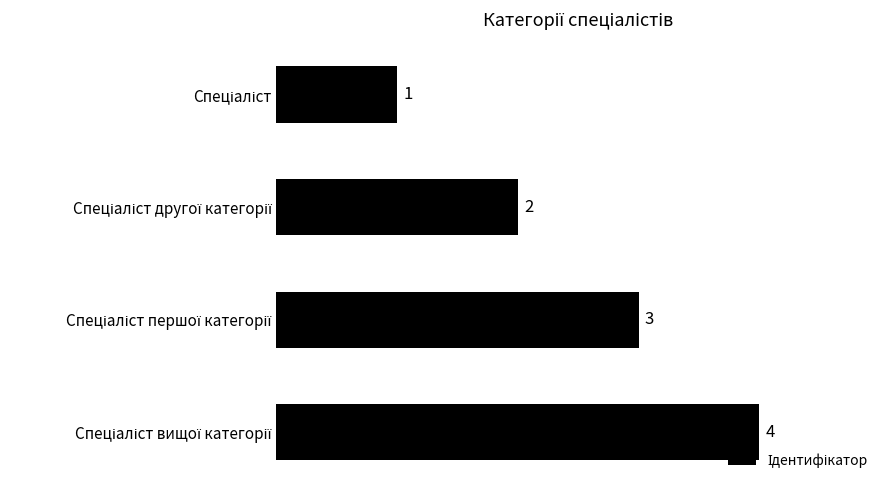

How many bars are there in total?

4